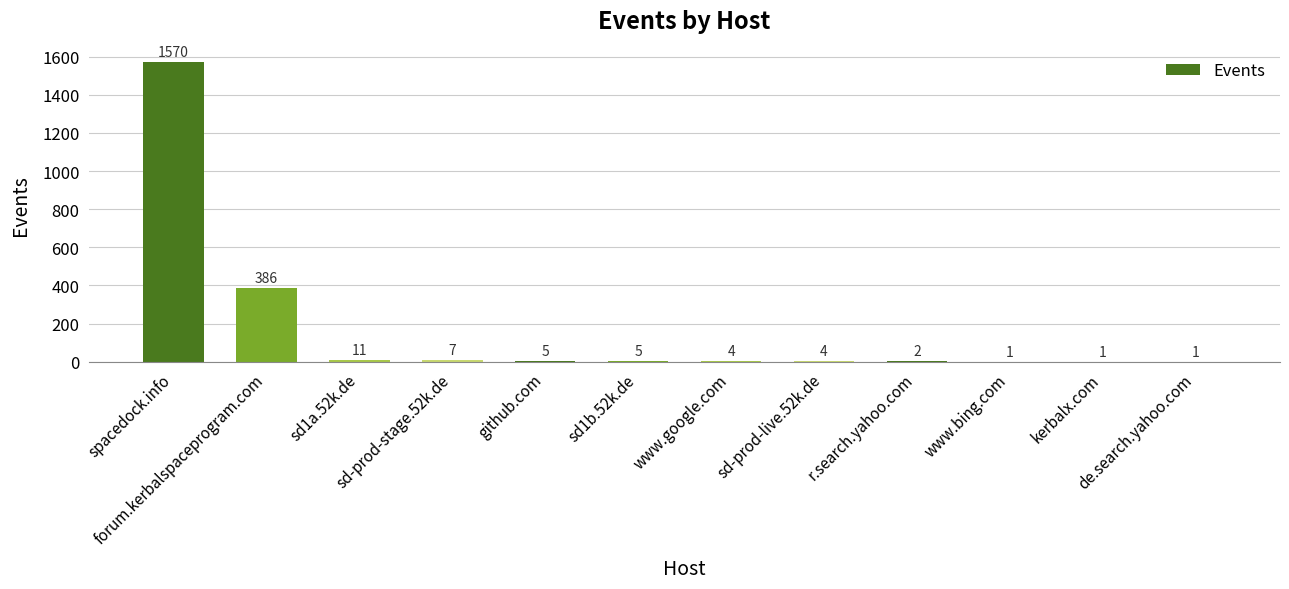

Which has a higher value, kerbalx.com or sd1b.52k.de?

sd1b.52k.de